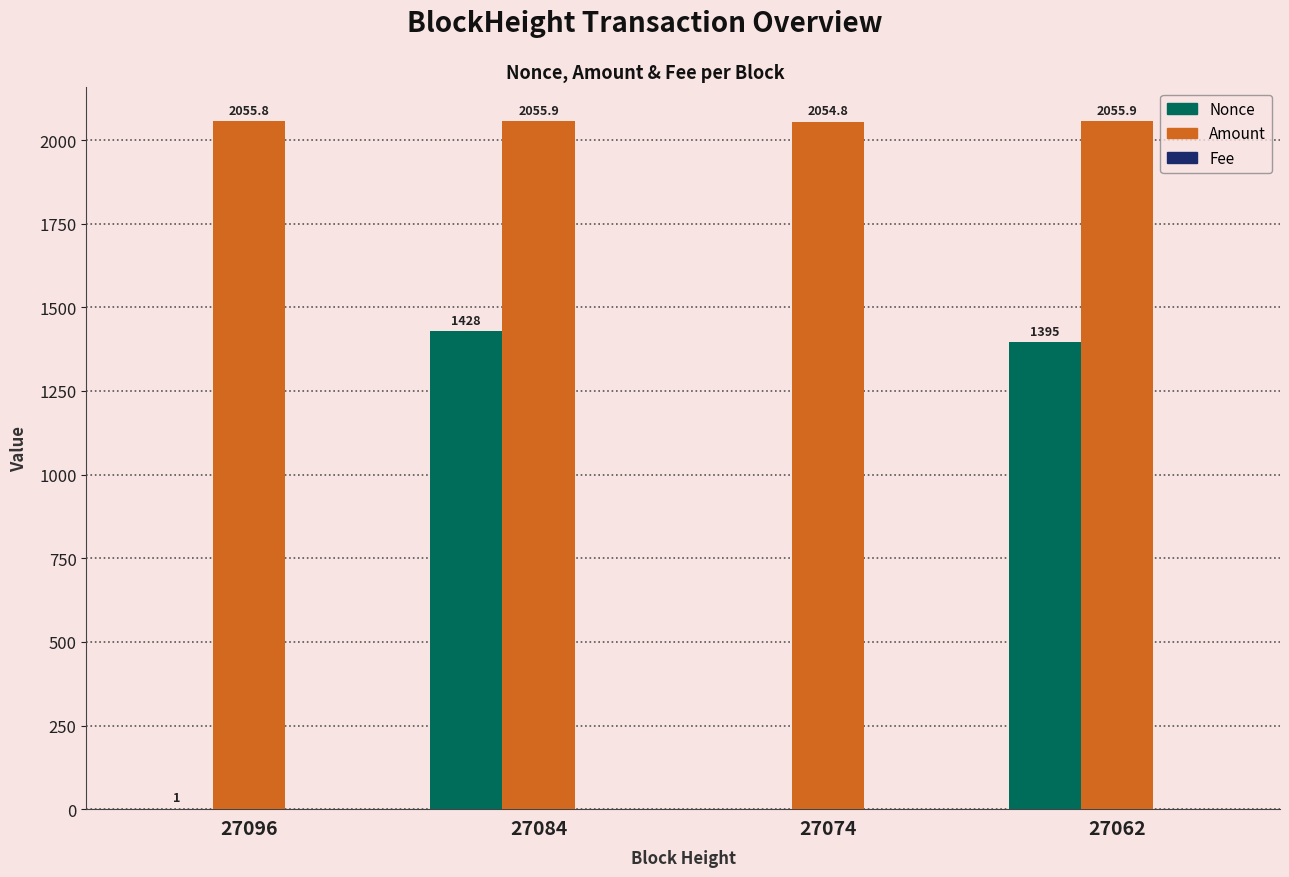

Between 27084 and 27062, which series saw the biggest shift?

Nonce